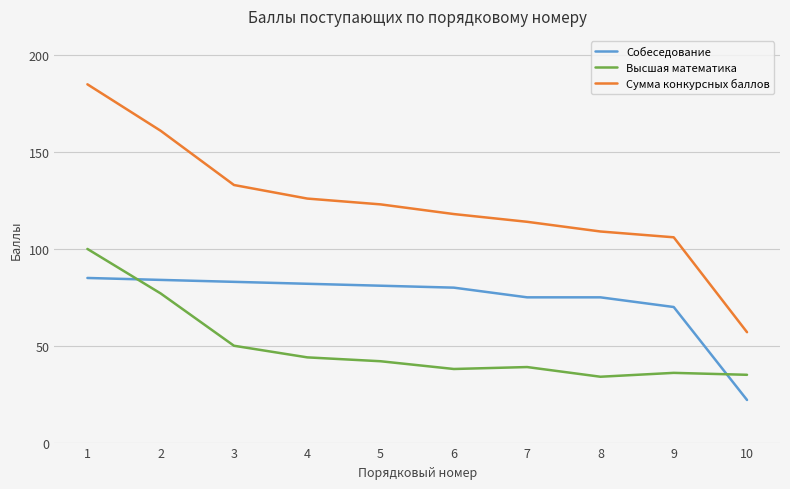

What is the spread (max minus min) of values at 3?

83